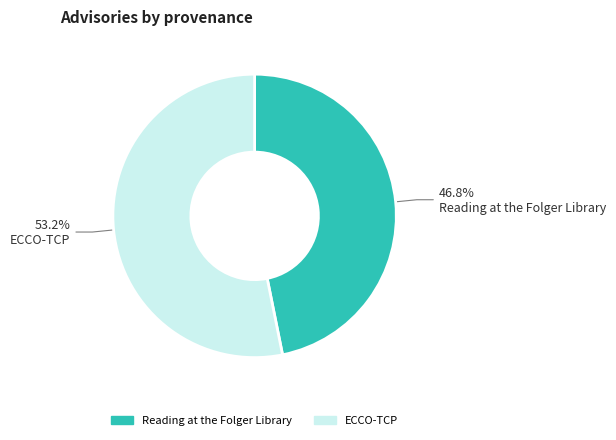

Count the number of slices in the pie.

2